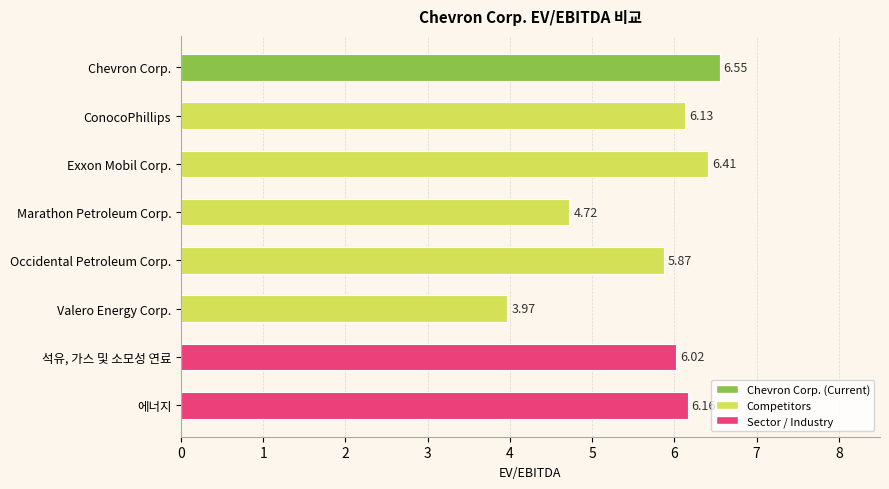

List the labels in order of value, smallest first.

Valero Energy Corp., Marathon Petroleum Corp., Occidental Petroleum Corp., 석유, 가스 및 소모성 연료, ConocoPhillips, 에너지, Exxon Mobil Corp., Chevron Corp.